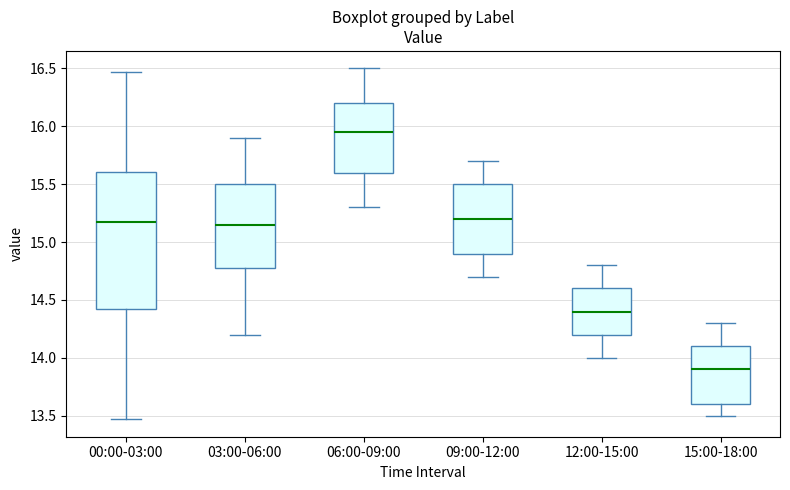

Which box is the tallest, from its lower edge to its upper edge?

00:00-03:00